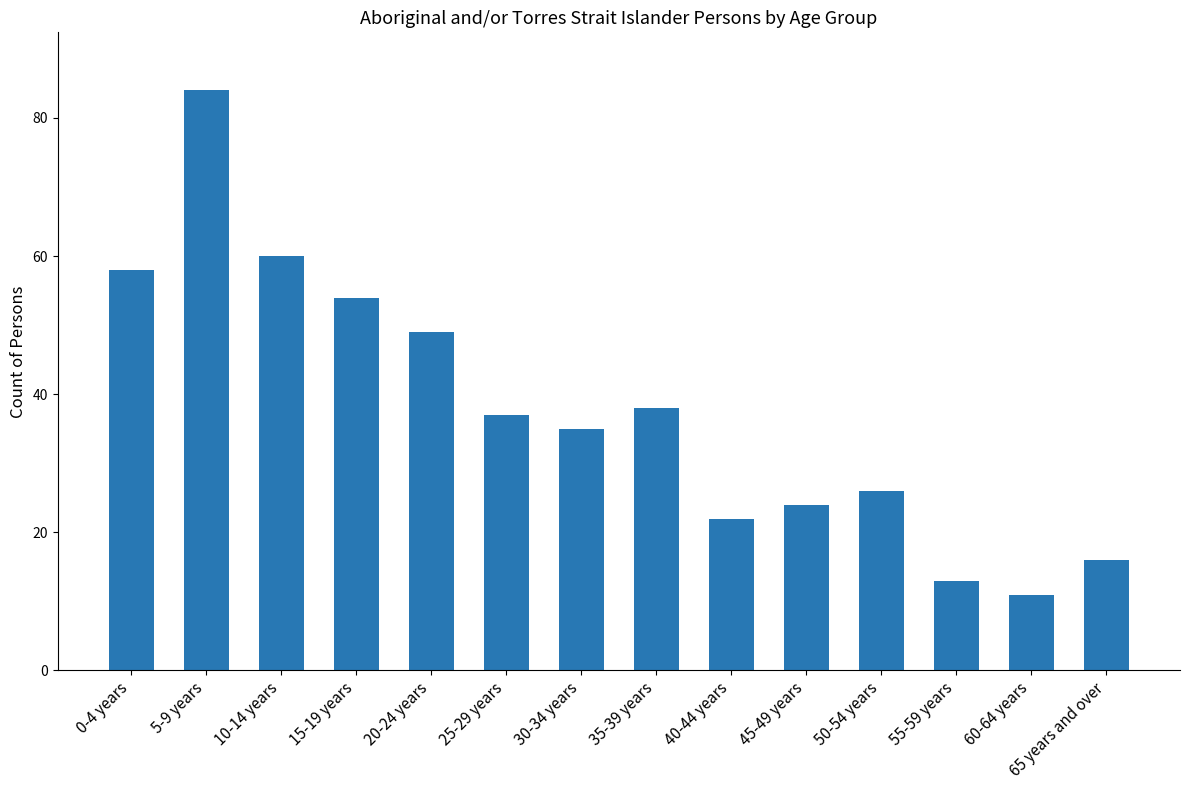

Reading left to right, extract all data points from this chart.

0-4 years=58	5-9 years=84	10-14 years=60	15-19 years=54	20-24 years=49	25-29 years=37	30-34 years=35	35-39 years=38	40-44 years=22	45-49 years=24	50-54 years=26	55-59 years=13	60-64 years=11	65 years and over=16